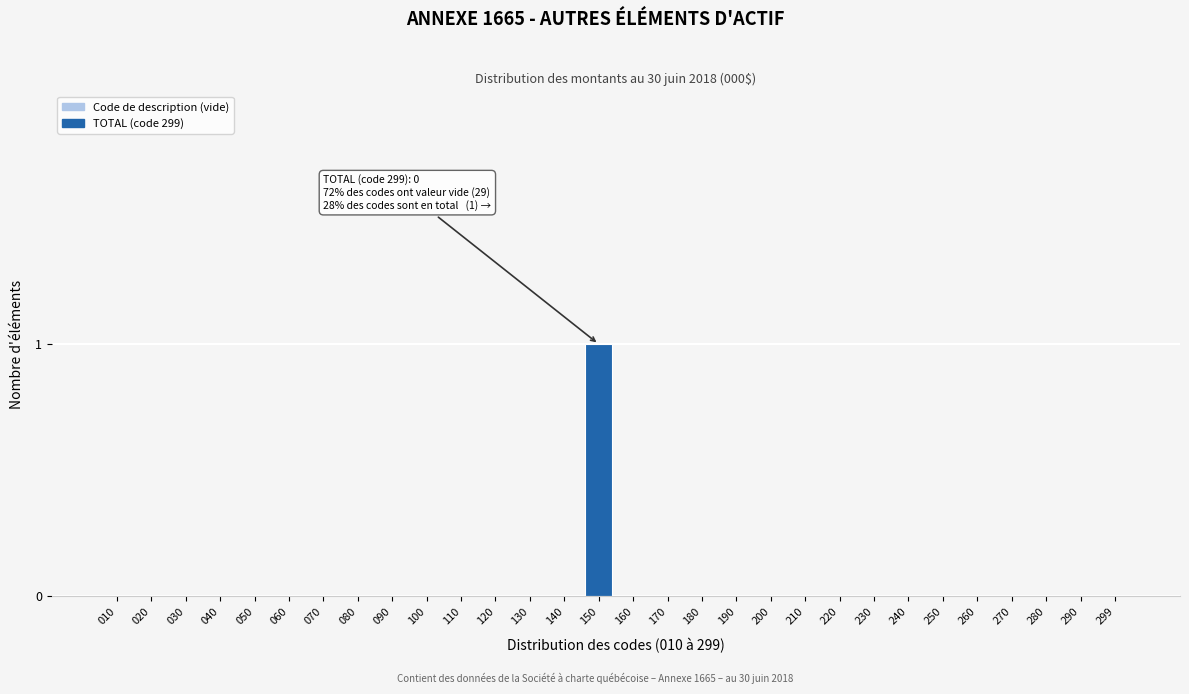

Reading left to right, what are all the values shown in this chart?

010=0	020=0	030=0	040=0	050=0	060=0	070=0	080=0	090=0	100=0	110=0	120=0	130=0	140=0	150=1	160=0	170=0	180=0	190=0	200=0	210=0	220=0	230=0	240=0	250=0	260=0	270=0	280=0	290=0	299=0